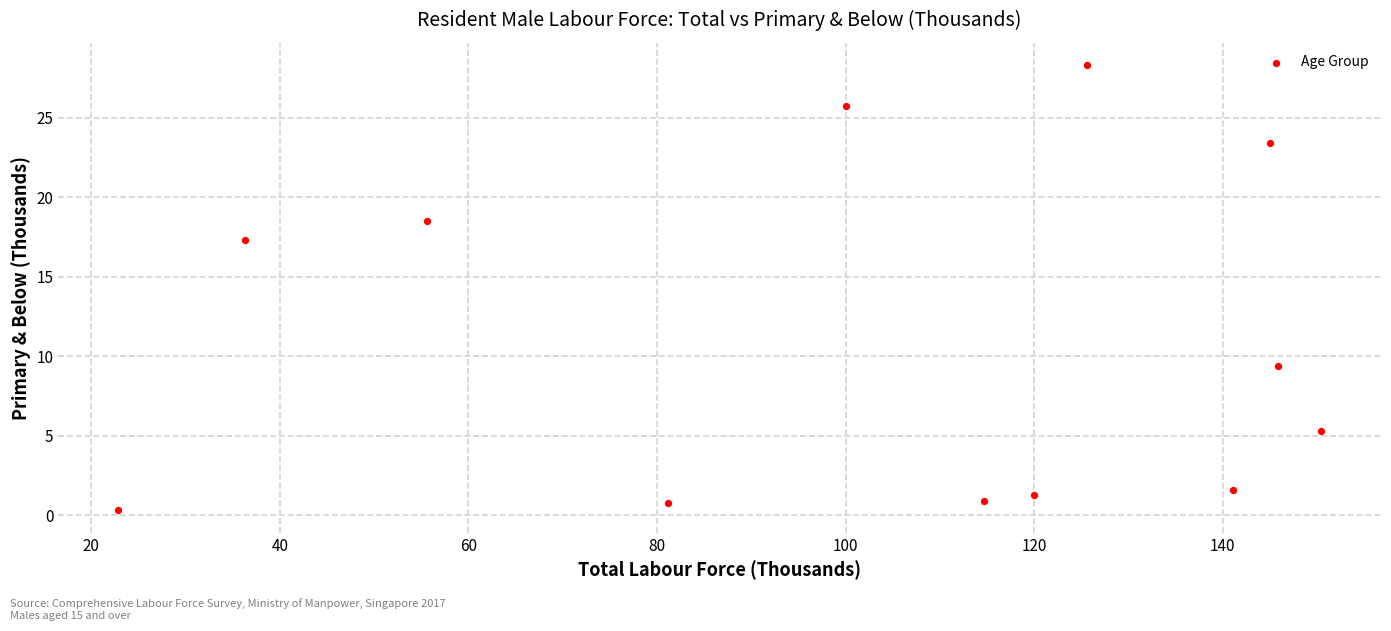

What is the range of X values (max minus min)?

127.5